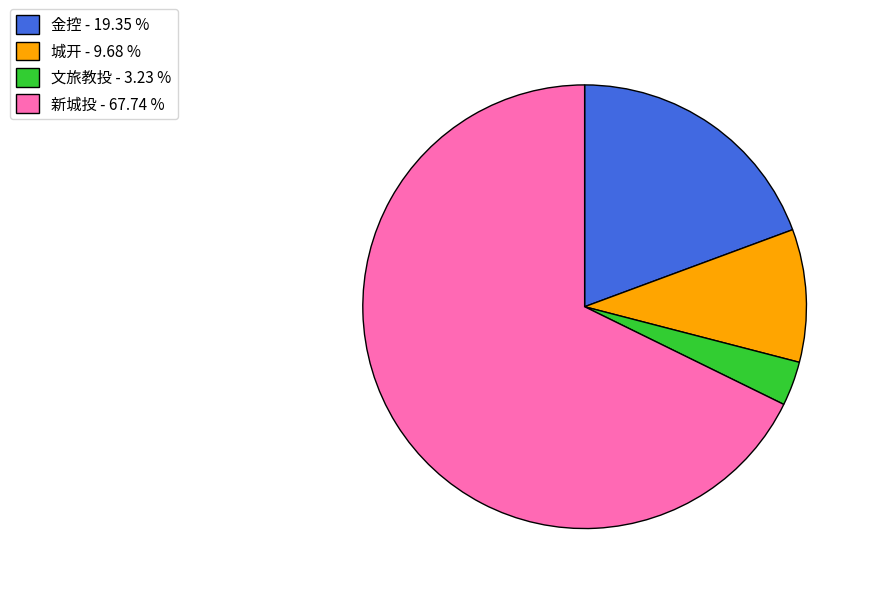

Which slice is the largest?

新城投 - 67.74 %